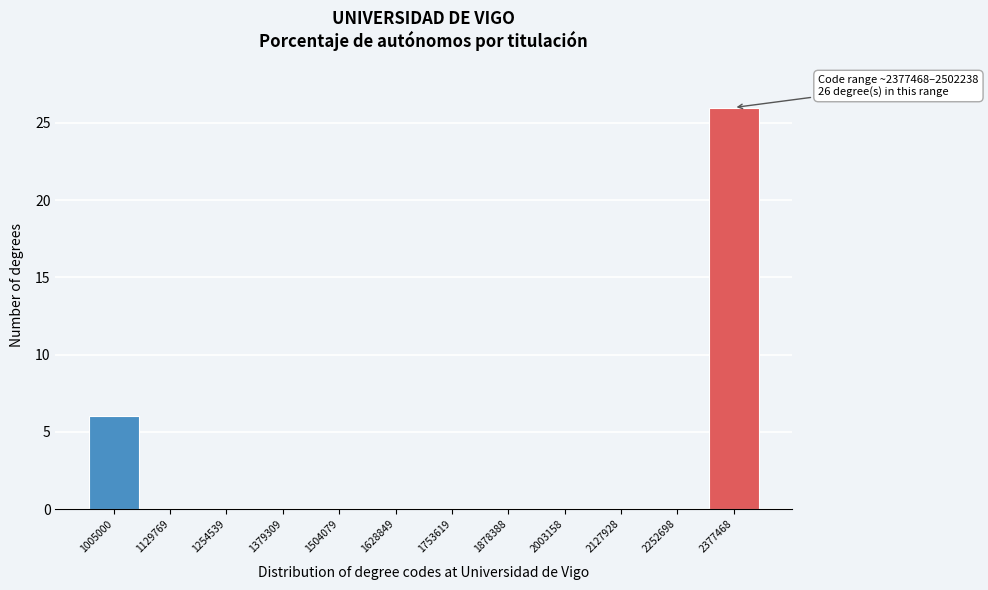

Reading left to right, list all the values displayed in this chart.

1005000=6	1129769=0	1254539=0	1379309=0	1504079=0	1628849=0	1753619=0	1878388=0	2003158=0	2127928=0	2252698=0	2377468=26